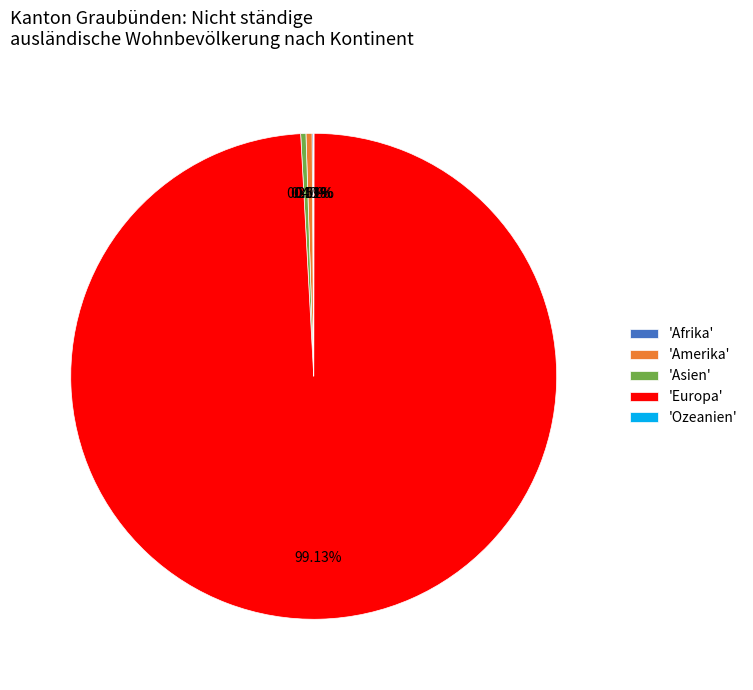

What is the largest slice in the pie chart?

'Europa'